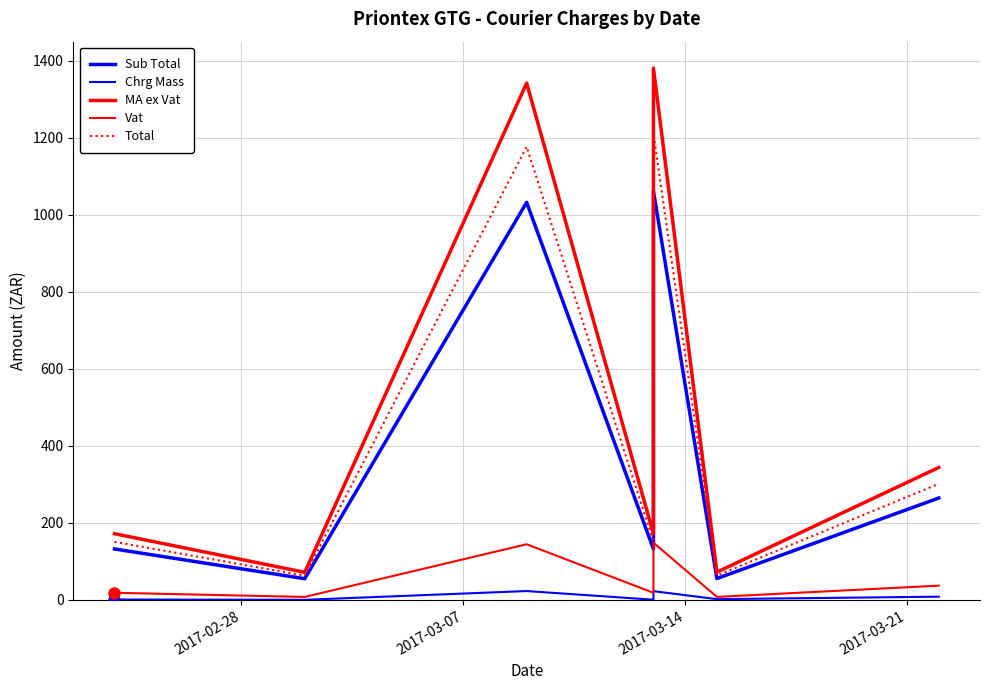

True or false: Chrg Mass has a value of 0.2 at 2017-03-07.

True